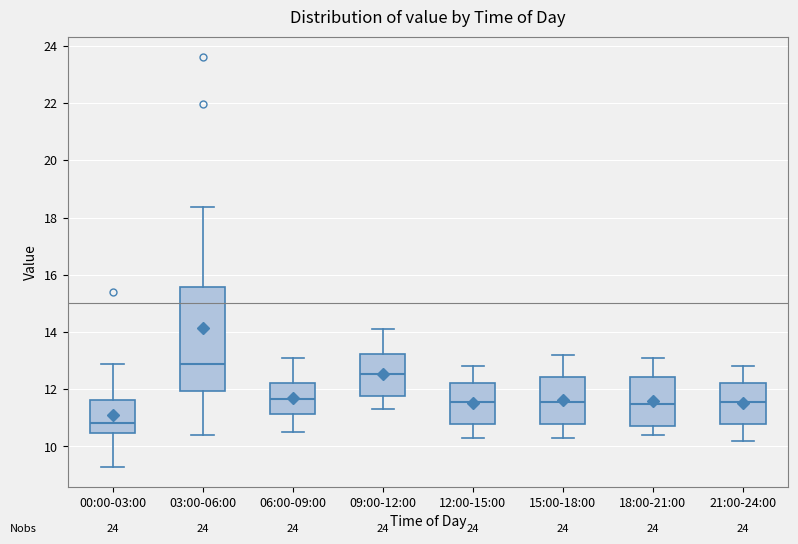

Which box has the lowest median line?

00:00-03:00